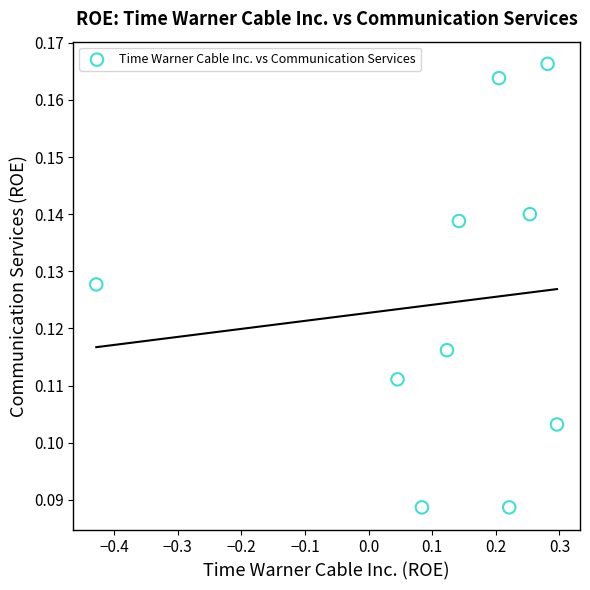

What is the range of X values (max minus min)?

0.7